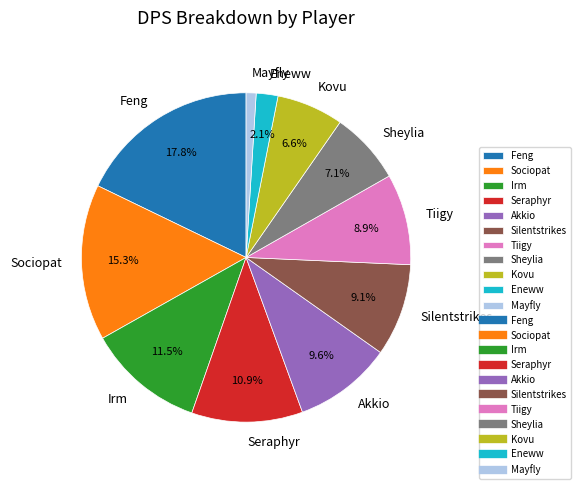

How many segments does this pie chart have?

11